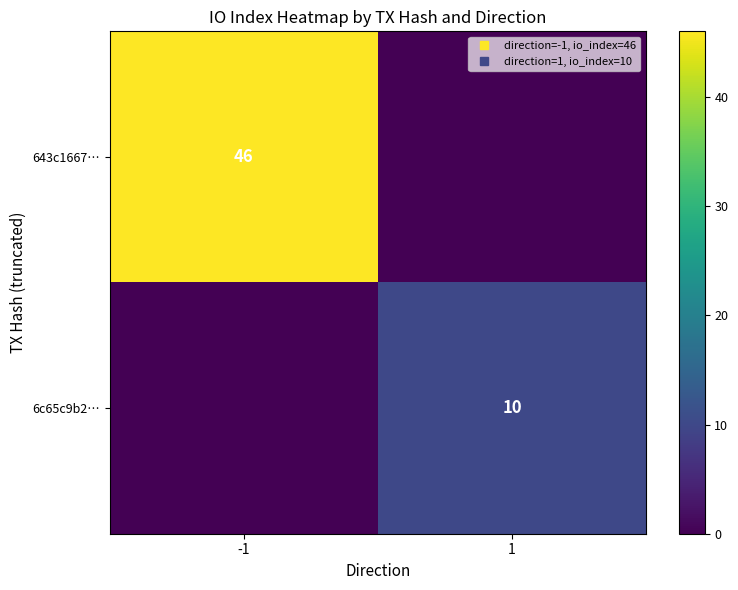

What is the greatest value displayed?

46